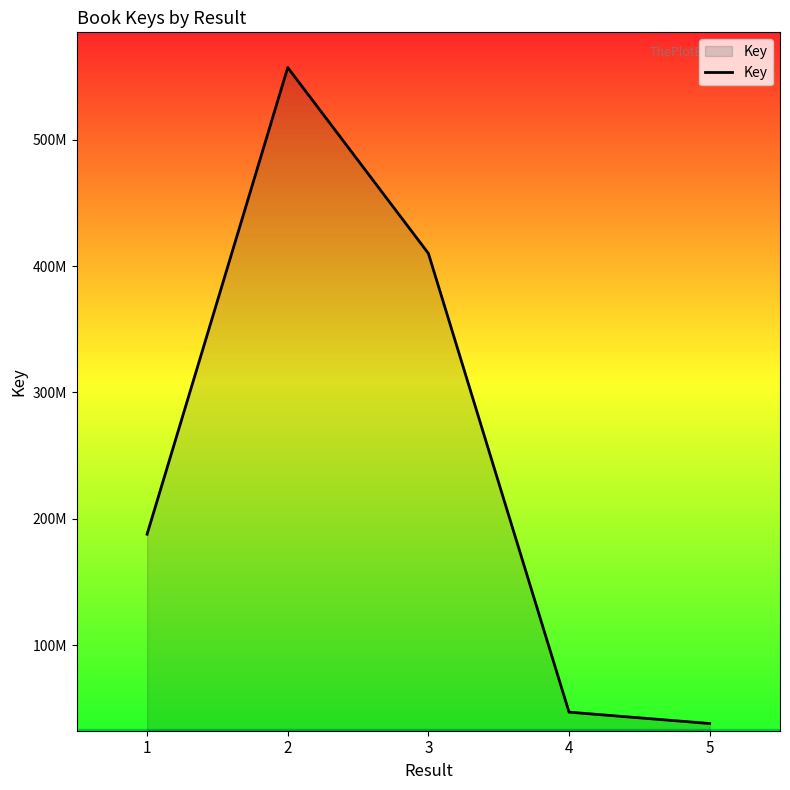

Rank the categories by value from lowest to highest.

5, 4, 1, 3, 2